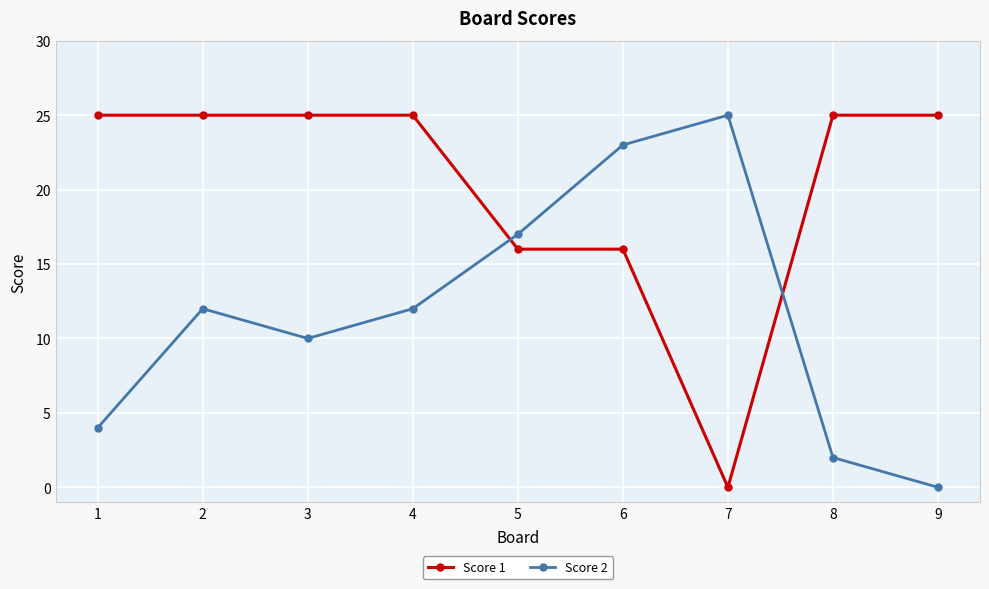

What is the spread (max minus min) of values at 3?

15